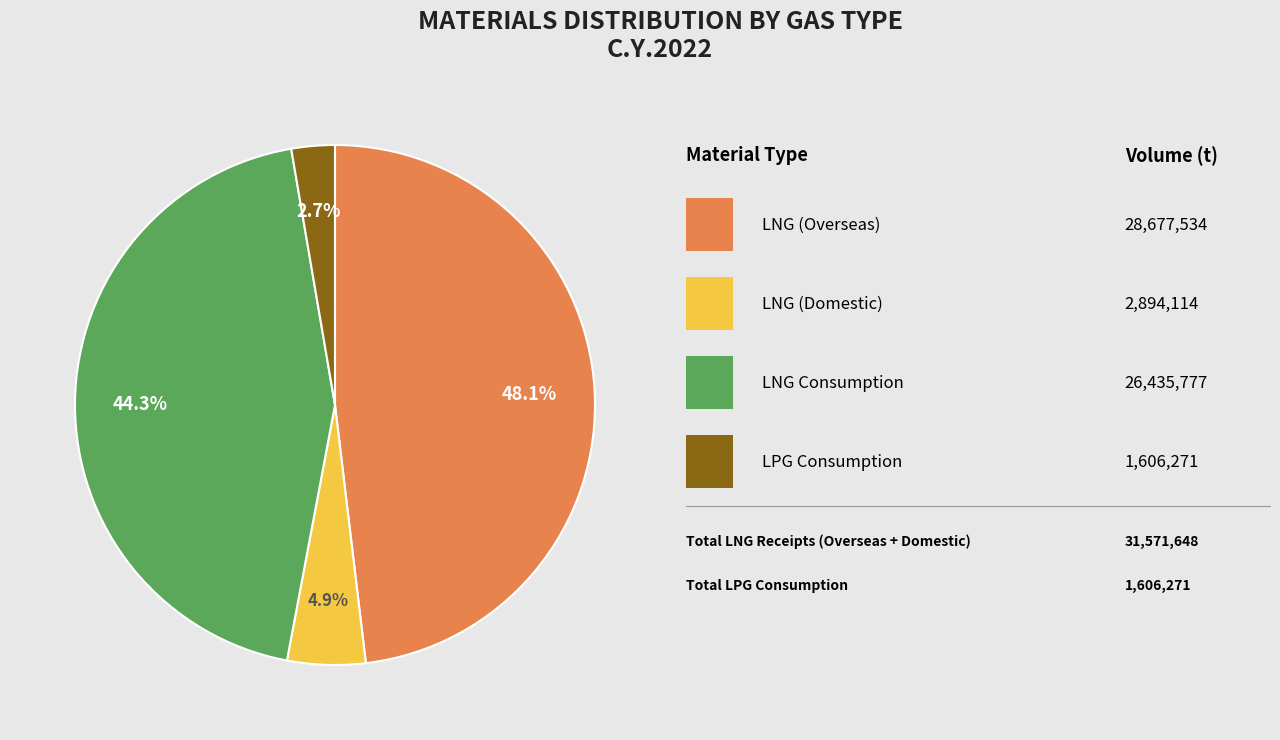

How many segments does this pie chart have?

4